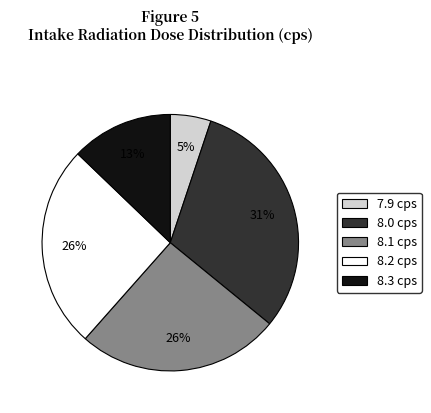

To the nearest percent, what portion does 8.0 cps represent?

31%